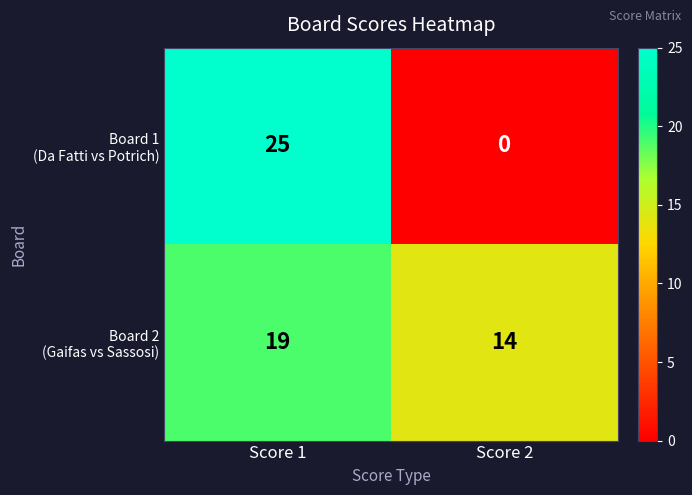

At which category does the chart reach its peak across all series?

Score 1